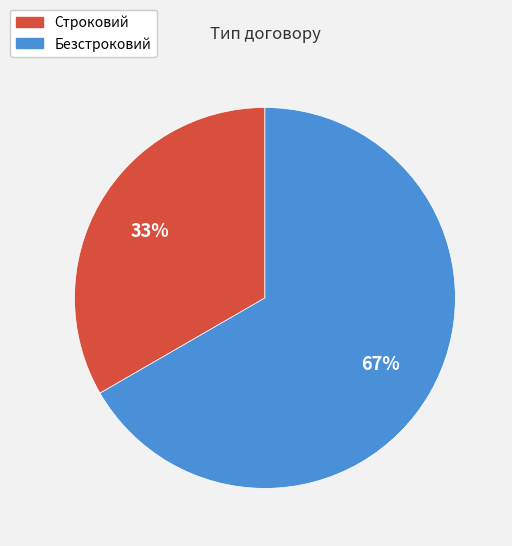

Which slice is the largest?

Безстроковий